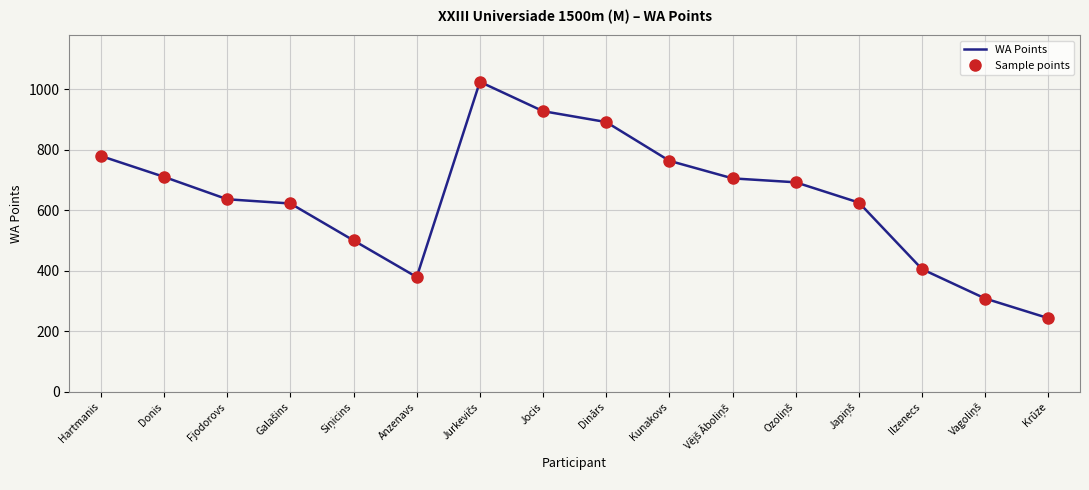

In Sample points, how many points are lower than both neighbors (excluding endpoints)?

1